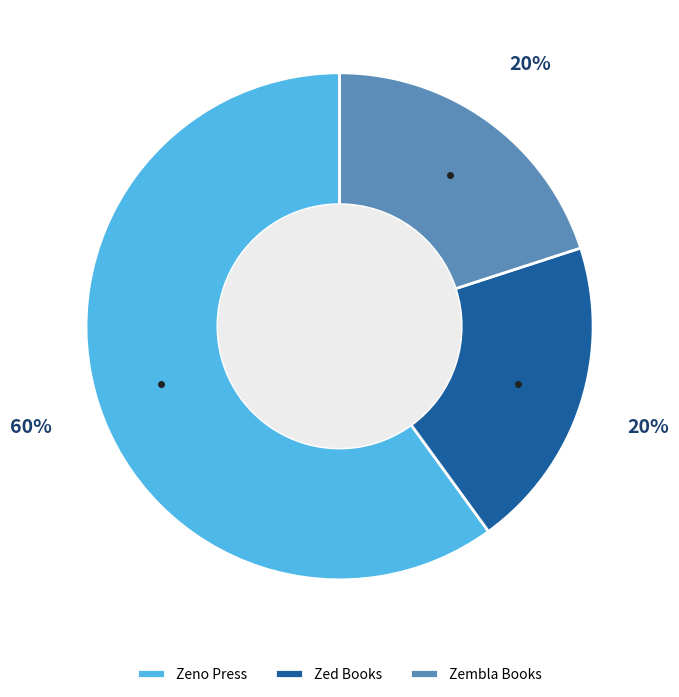

Which slice is the largest?

Zeno Press